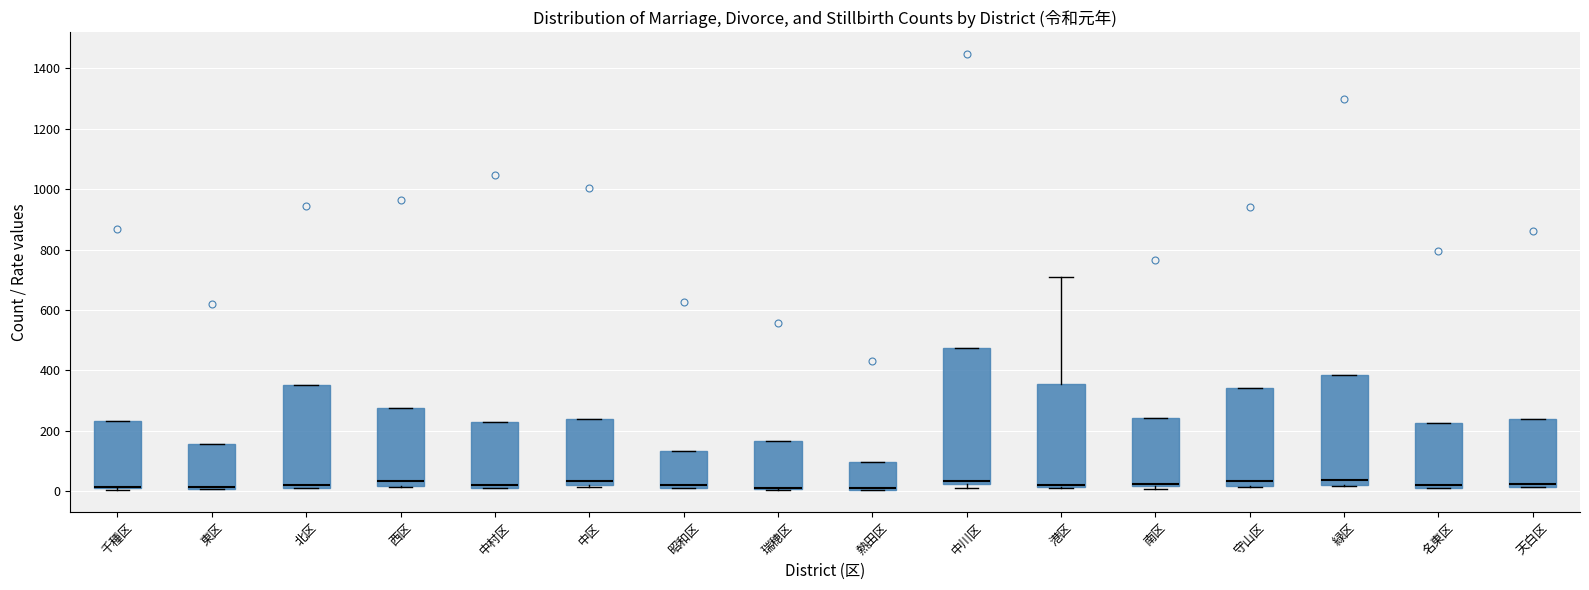

Where does the median line of the box for 守山区 sit on the y-axis? The values are not printed on the chart, so give them approximately, as read against the axis.

40